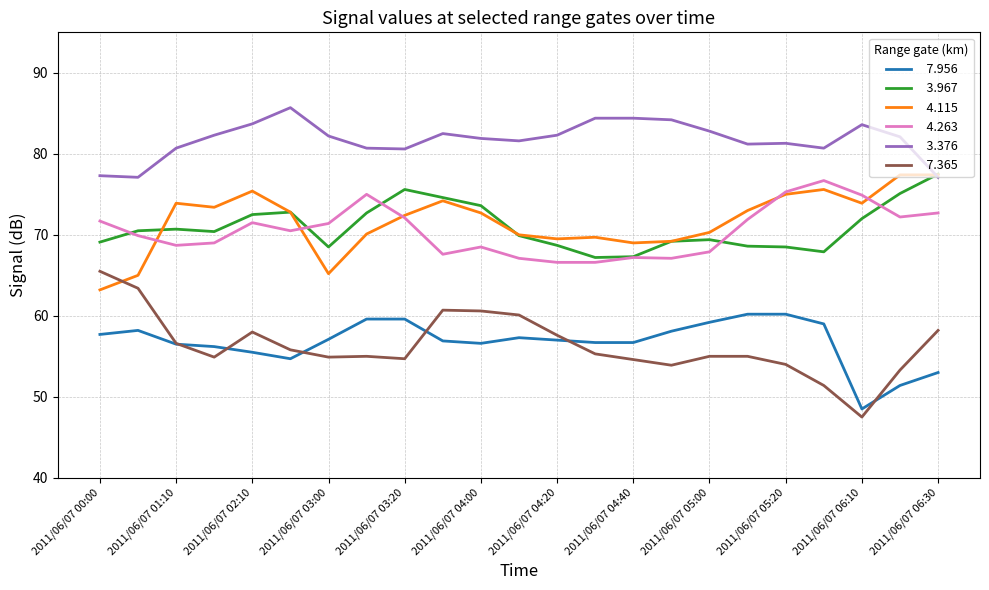

What is the minimum value shown in the chart?

47.5